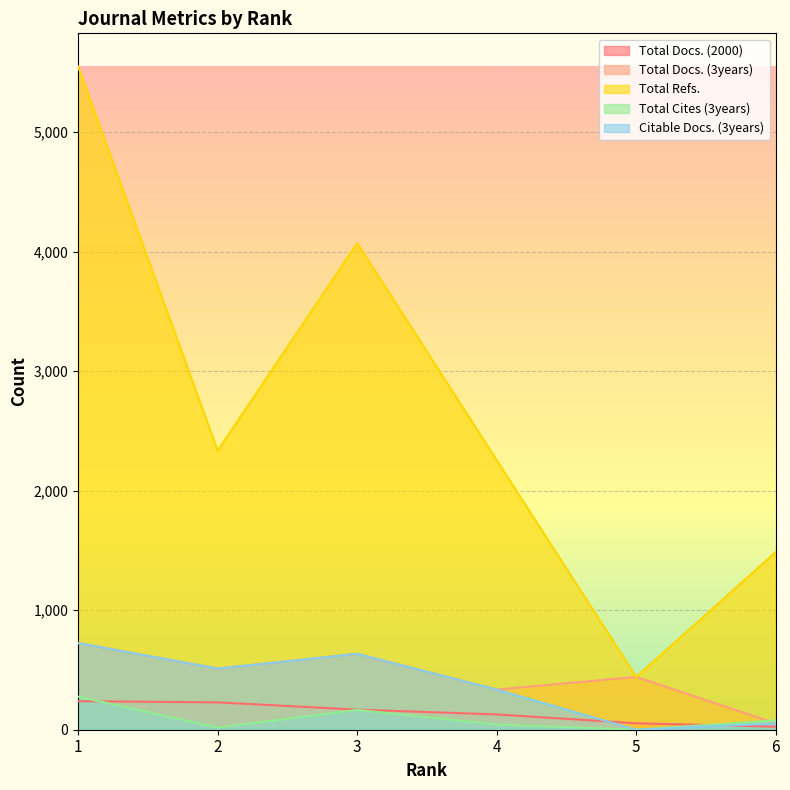

True or false: Total Docs. (2000) and Total Refs. intersect in this chart.

False